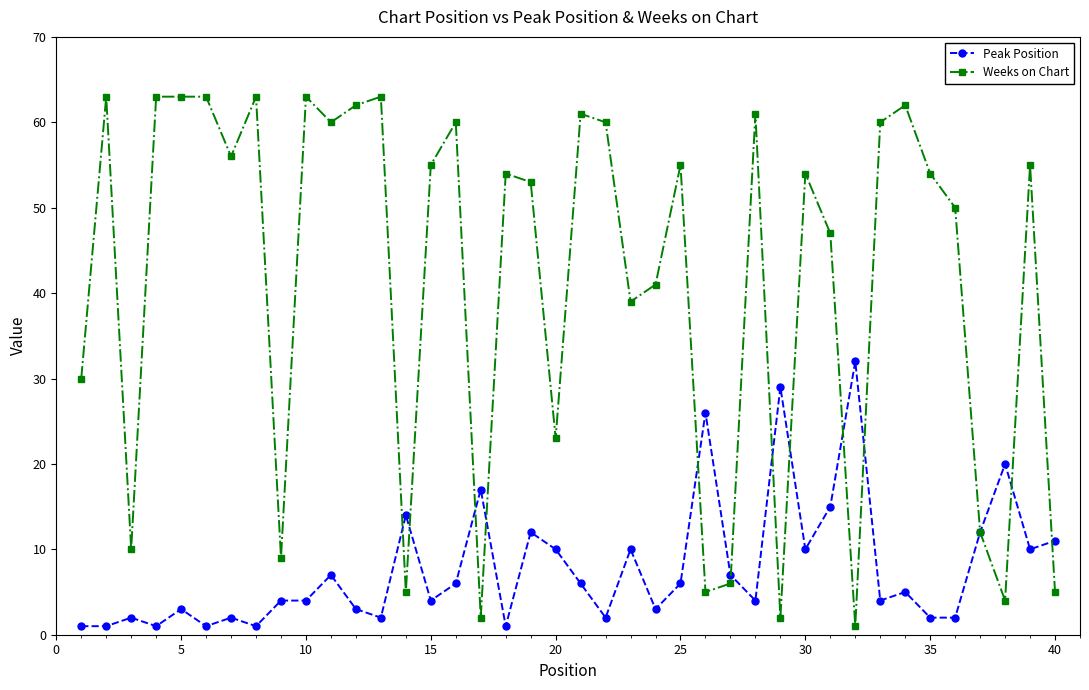

What is the difference between the maximum and minimum values in the Peak Position series?

31